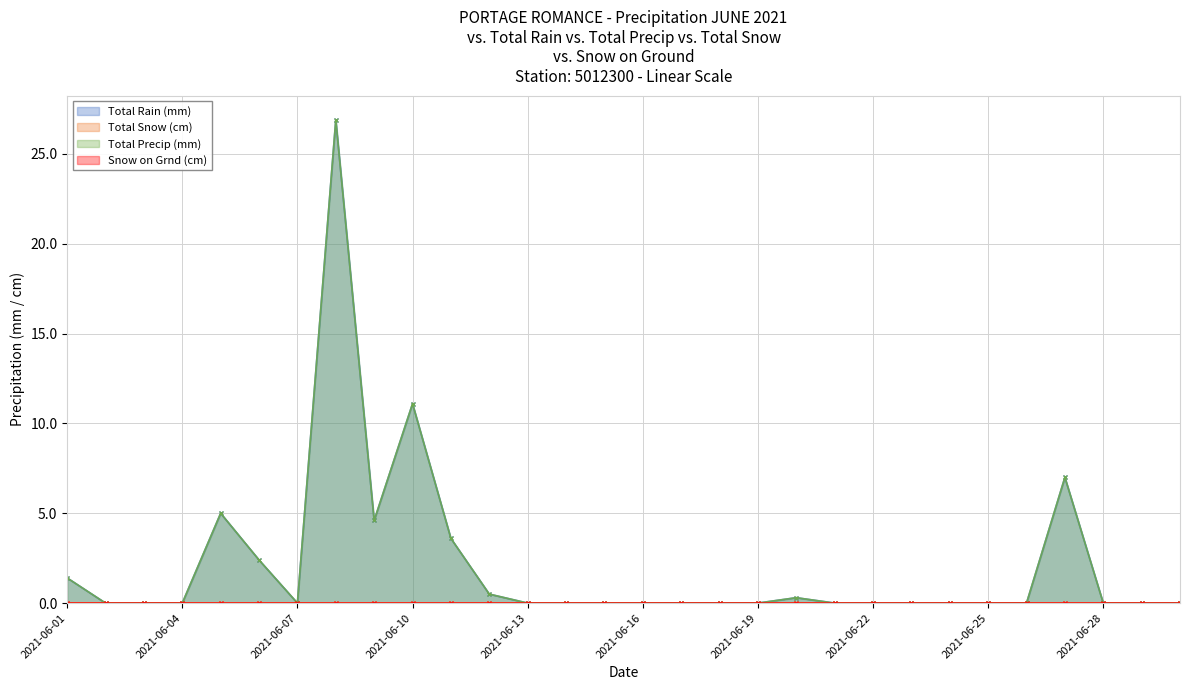

True or false: Total Rain (mm) and Total Precip (mm) intersect in this chart.

False